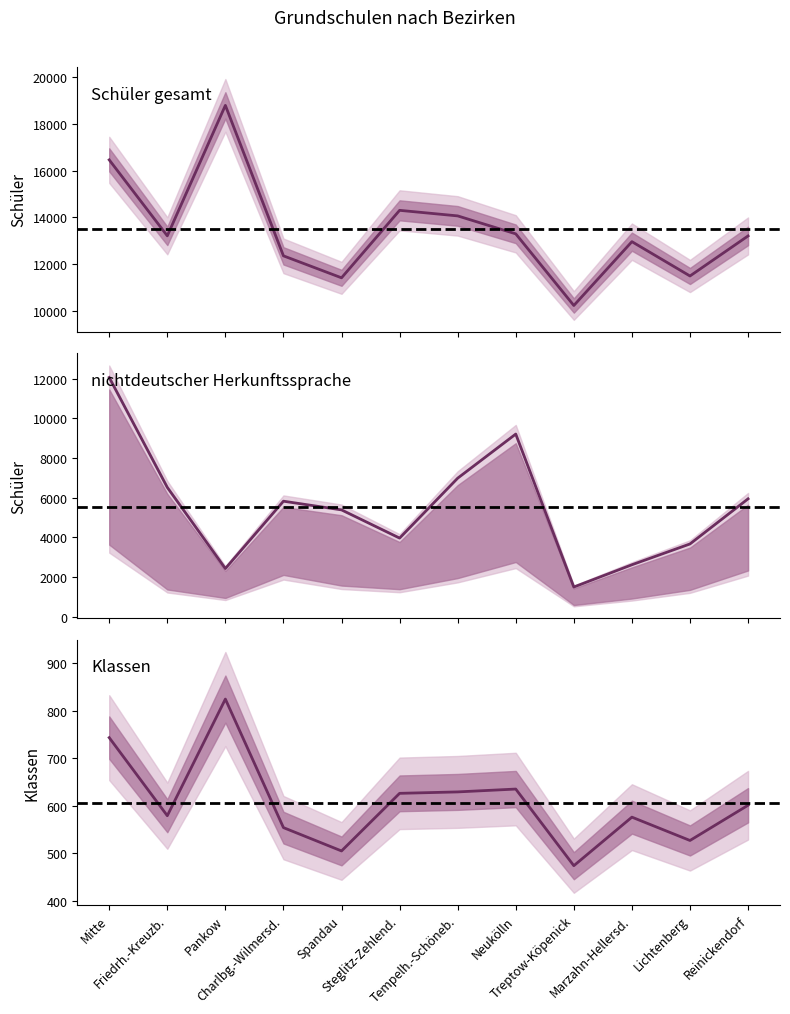

What is the minimum value shown in the chart?

474